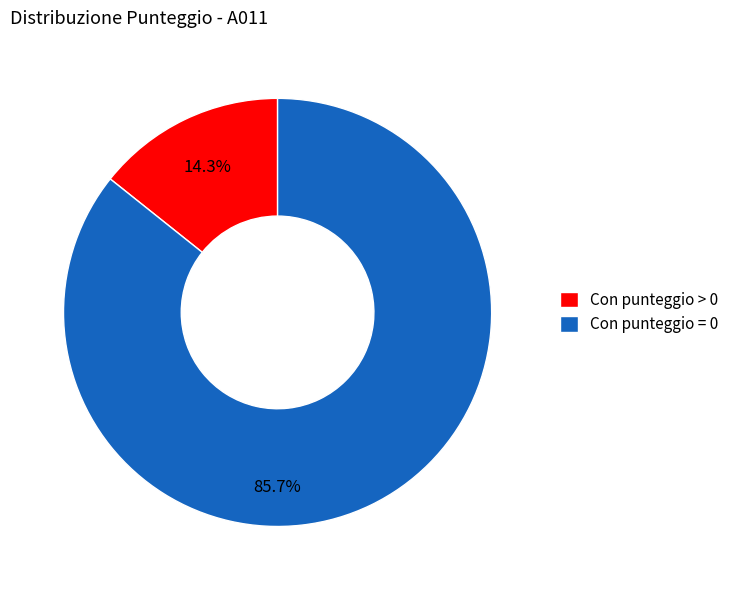

Combined, what portion of the pie is Con punteggio > 0 and Con punteggio = 0?

100.0%